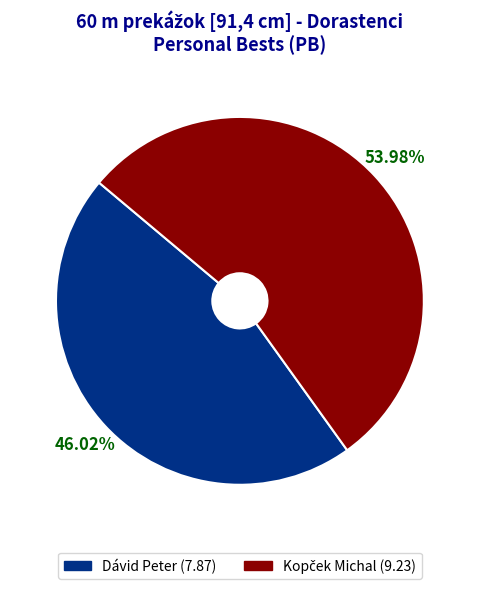

To the nearest percent, what is the average slice percentage?

50%